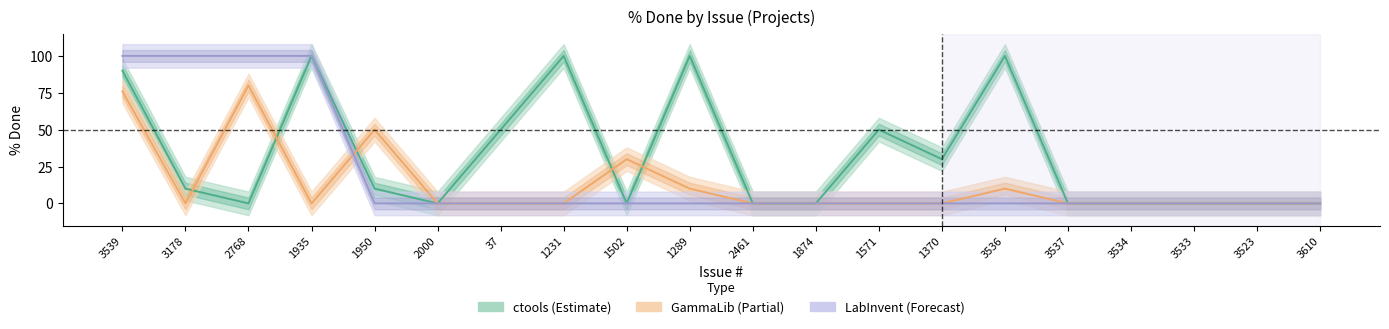

Reading left to right, list all the values displayed in this chart.

ctools_pct_done: 3539=90	3178=10	2768=0	1935=100	1950=10	2000=0	37=50	1231=100	1502=0	1289=100	2461=0	1874=0	1571=50	1370=30	3536=100	3537=0	3534=0	3533=0	3523=0	3610=0
GammaLib_pct_done: 3539=76	3178=0	2768=80	1935=0	1950=50	2000=0	37=0	1231=0	1502=30	1289=10	2461=0	1874=0	1571=0	1370=0	3536=10	3537=0	3534=0	3533=0	3523=0	3610=0
LabInvent_pct_done: 3539=100	3178=100	2768=100	1935=100	1950=0	2000=0	37=0	1231=0	1502=0	1289=0	2461=0	1874=0	1571=0	1370=0	3536=0	3537=0	3534=0	3533=0	3523=0	3610=0